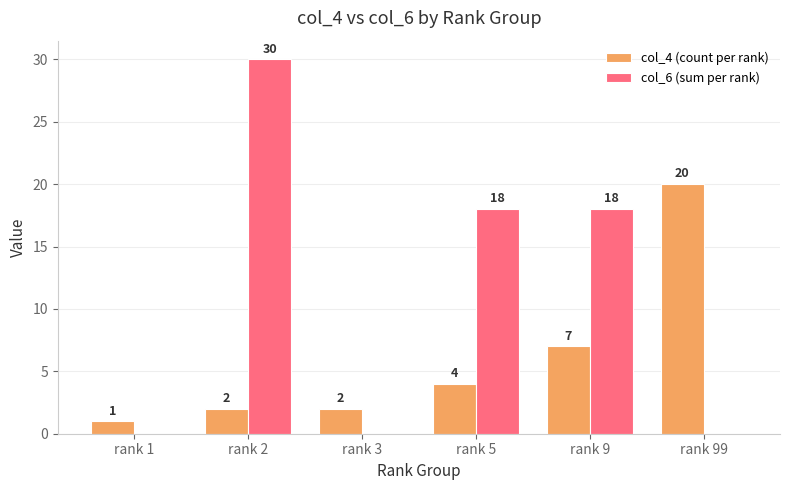

How many series are shown in this chart?

2